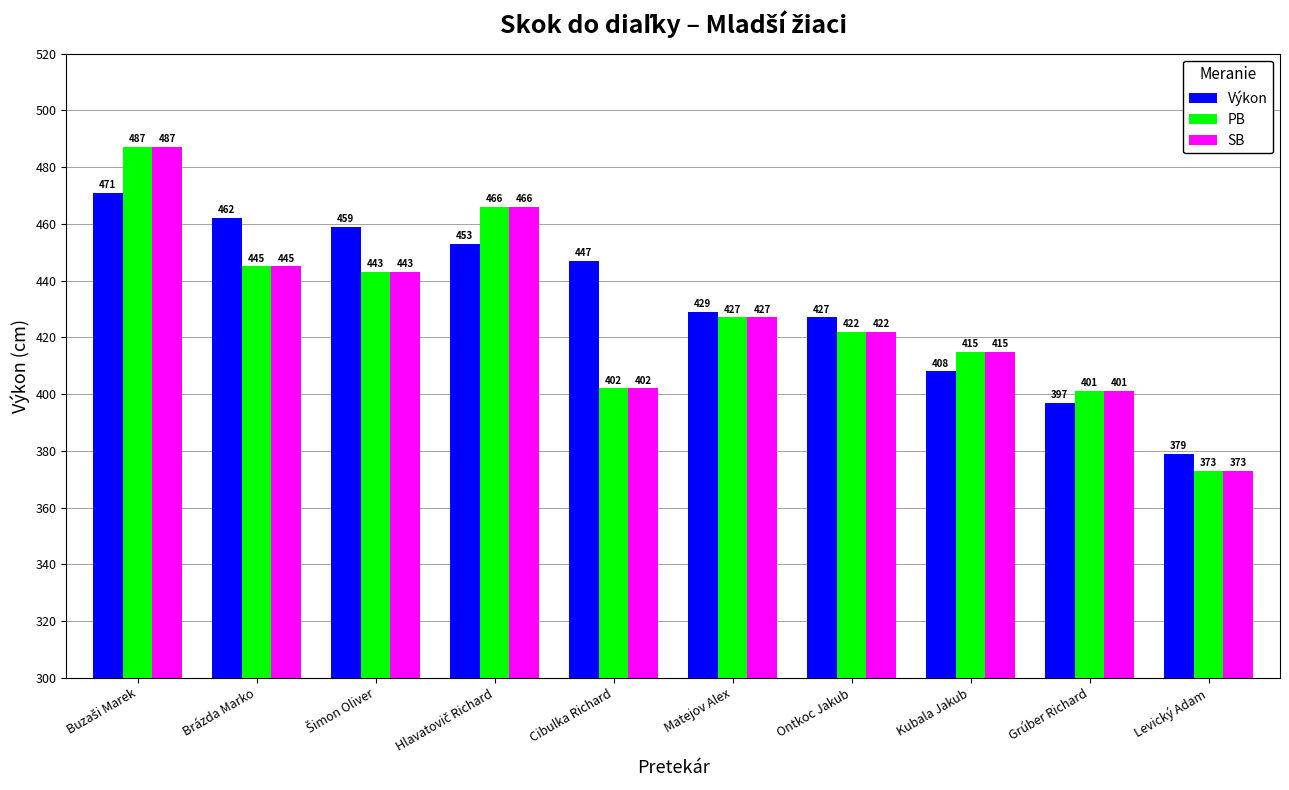

True or false: PB has a value of 402 at Cibulka Richard.

True